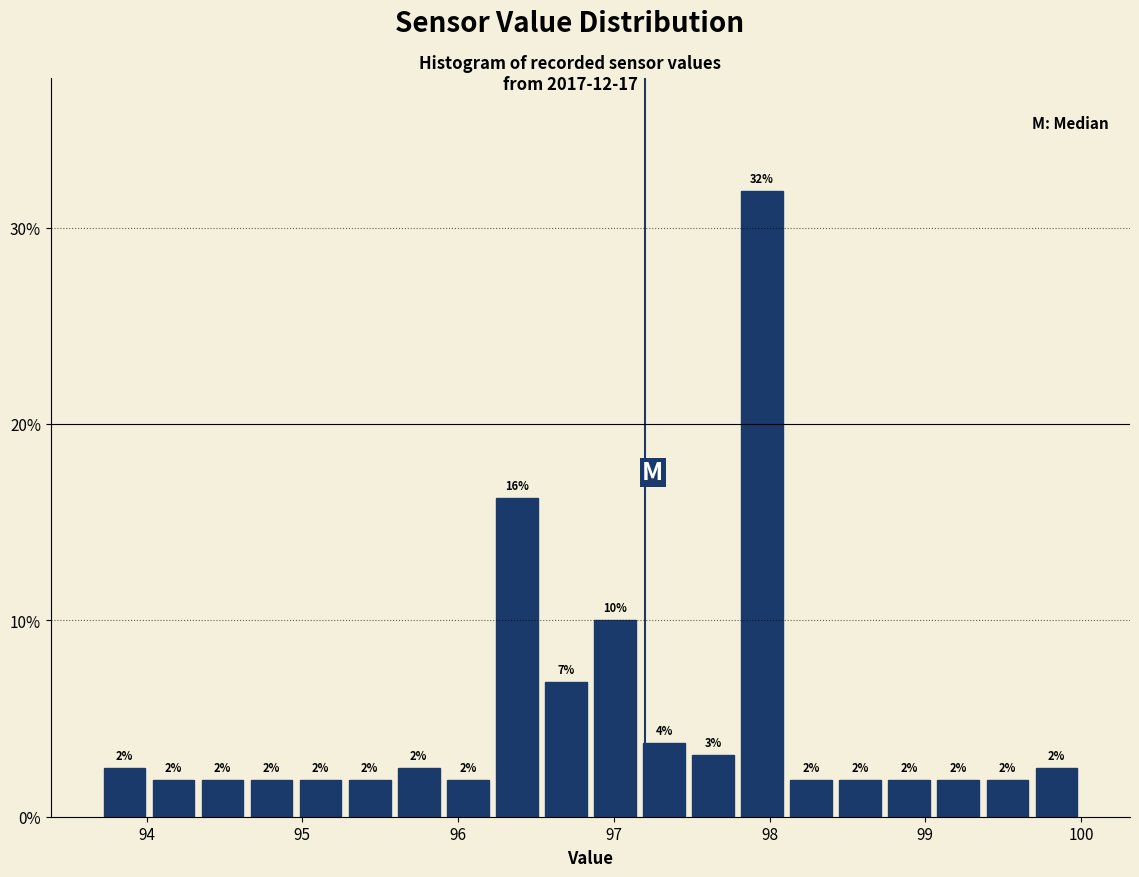

Read against the x-axis, roughly where is the centre of the tallest bar?

98.0